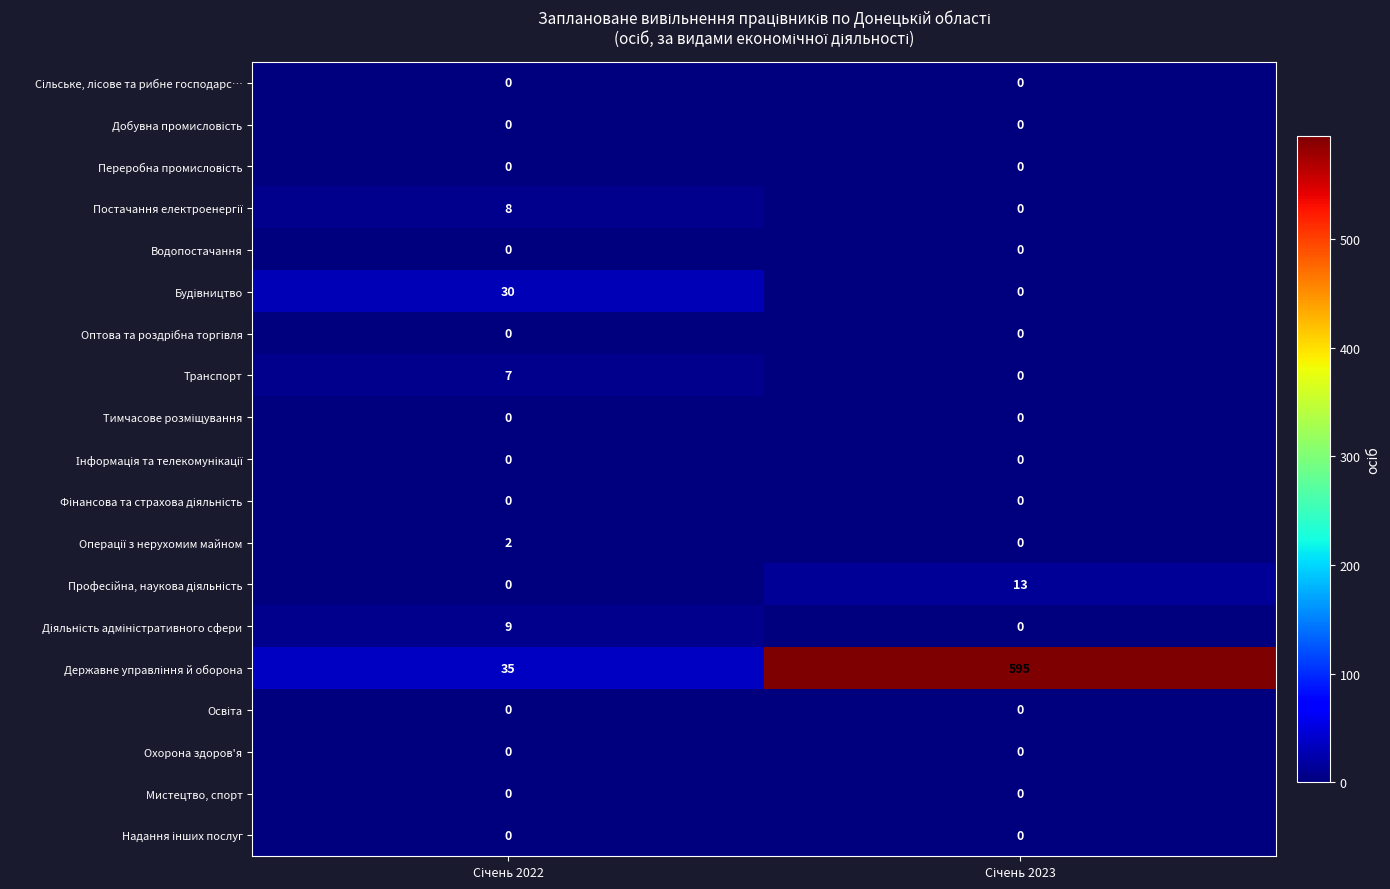

What is the sum of all Транспорт values?

7